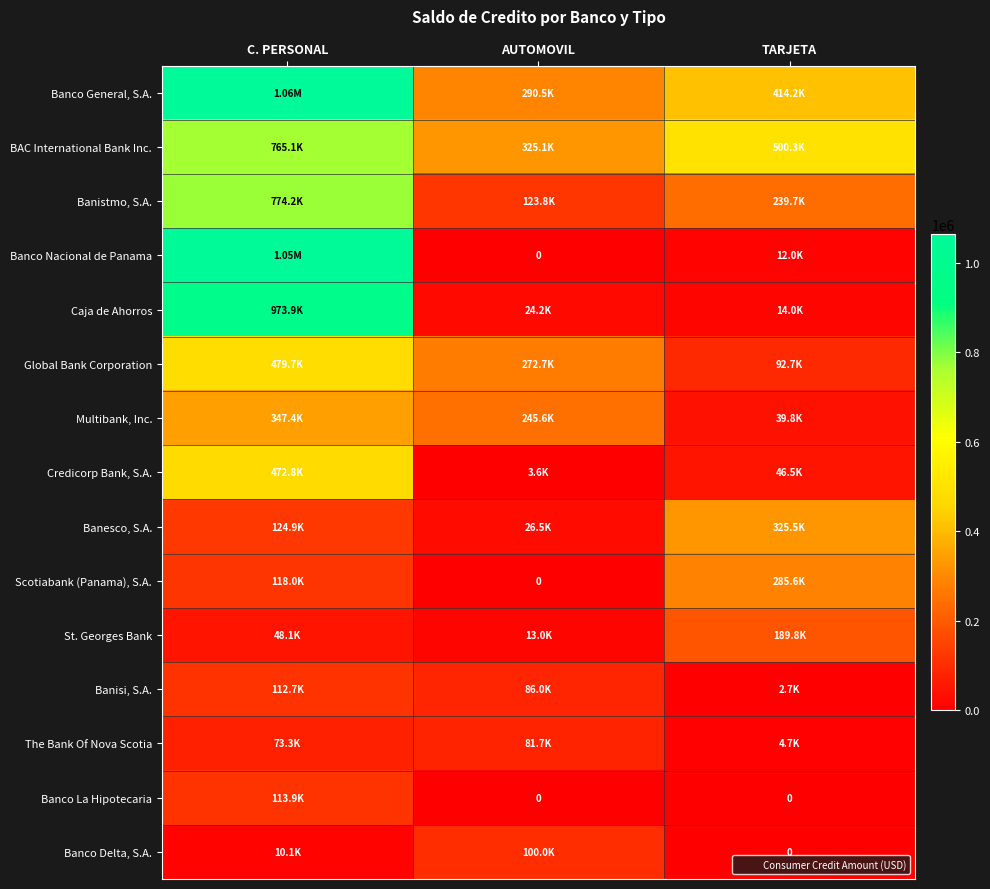

At which label does Scotiabank (Panama), S.A. reach its minimum?

AUTOMOVIL